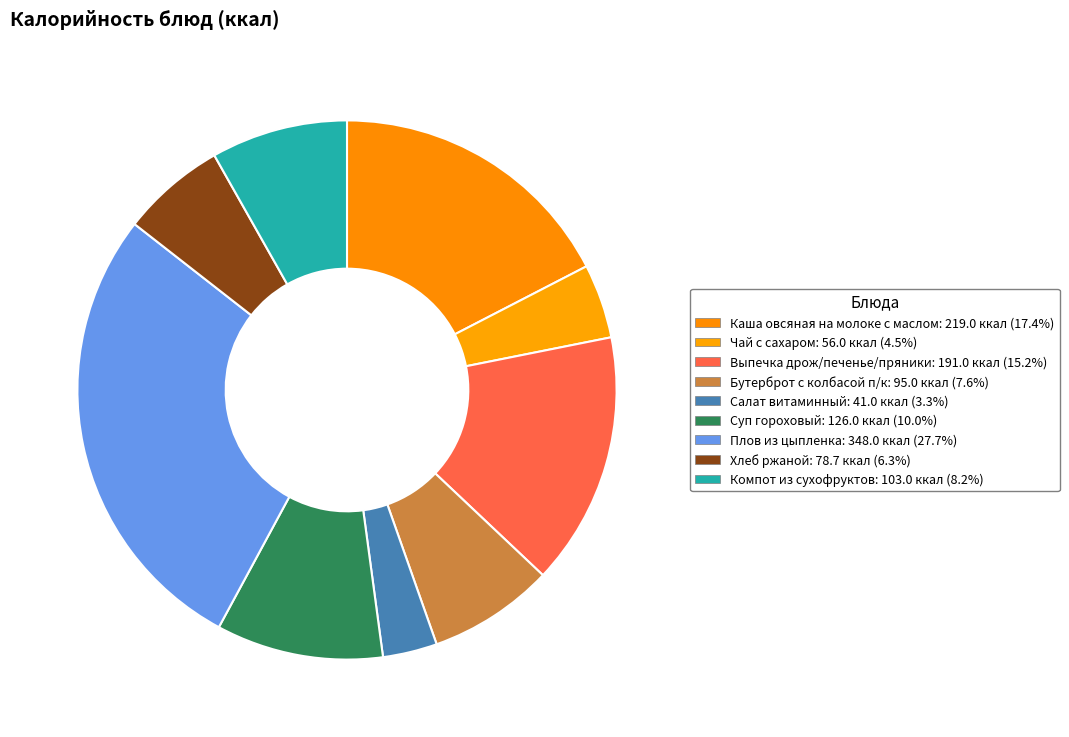

Count the number of slices in the pie.

9